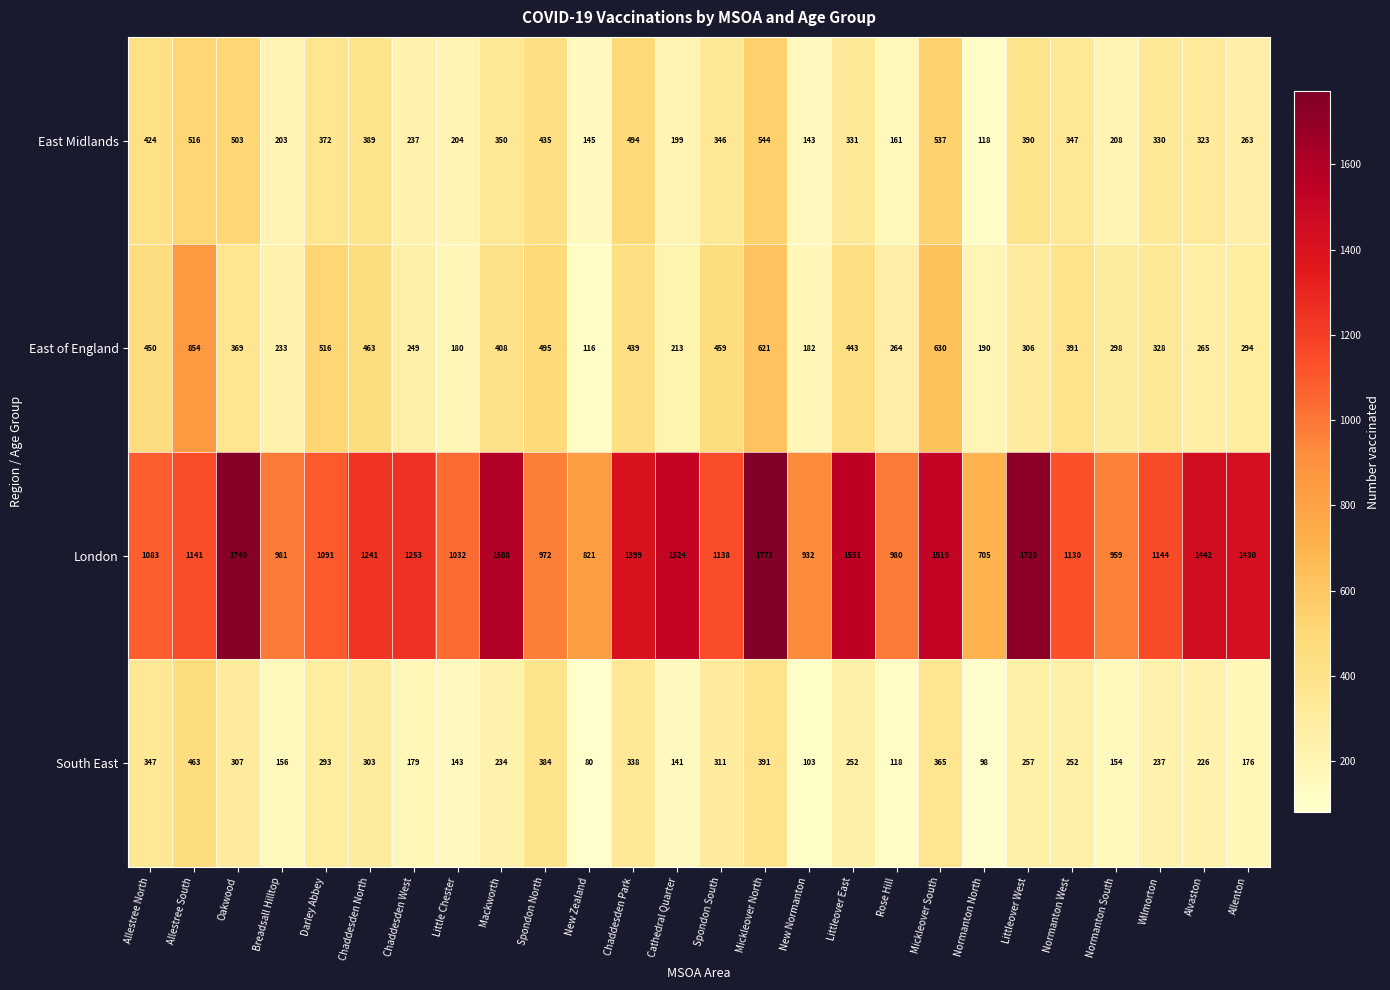

How many series are shown in this chart?

4